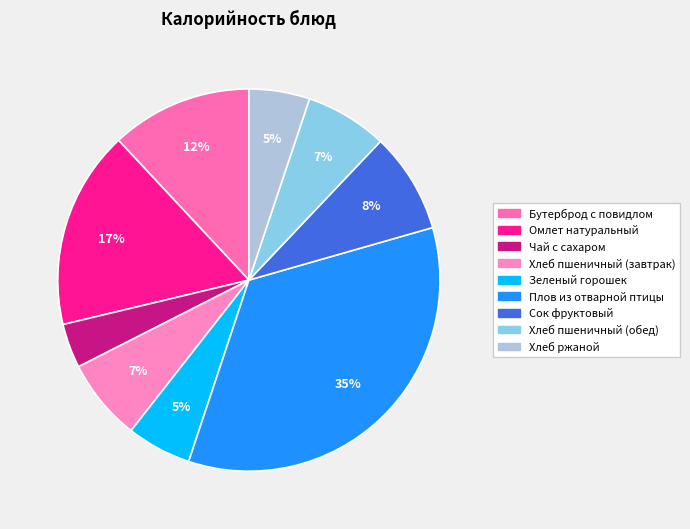

To the nearest percent, what portion does Чай с сахаром represent?

4%